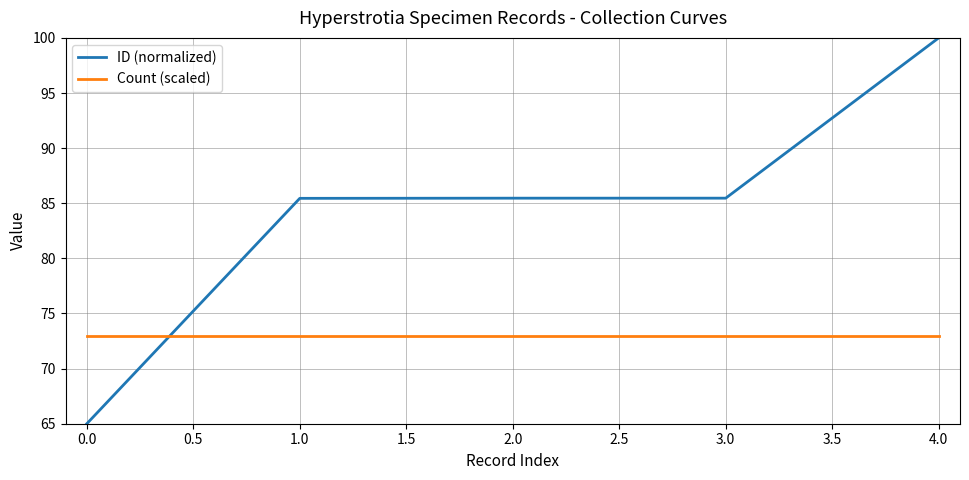

At how many categories does at least one series exceed 94?

1